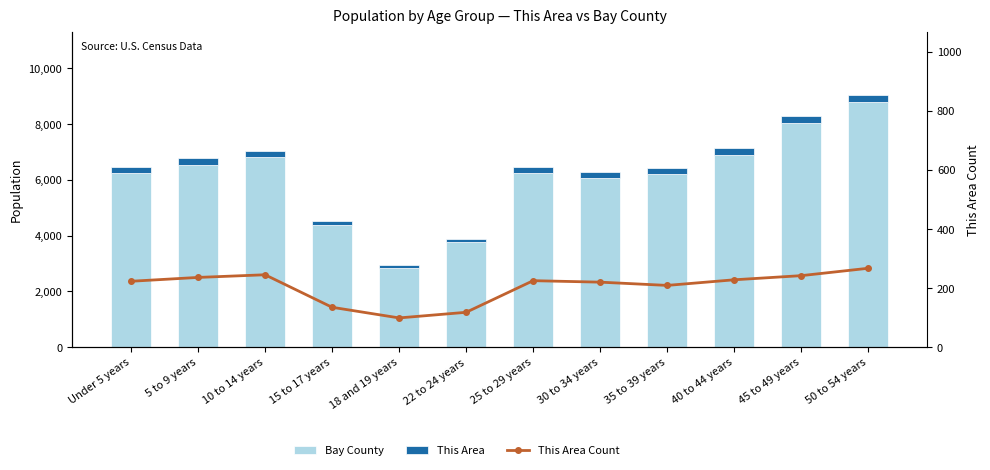

Rank the series at 25 to 29 years from lowest to highest value.

This Area, This Area Count, Bay County